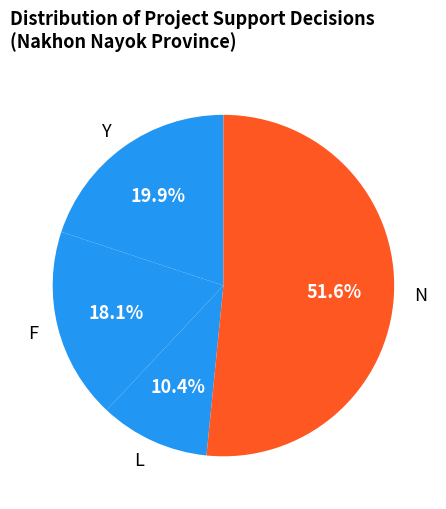

What is the ratio of the value at F to the value at Y?

0.9